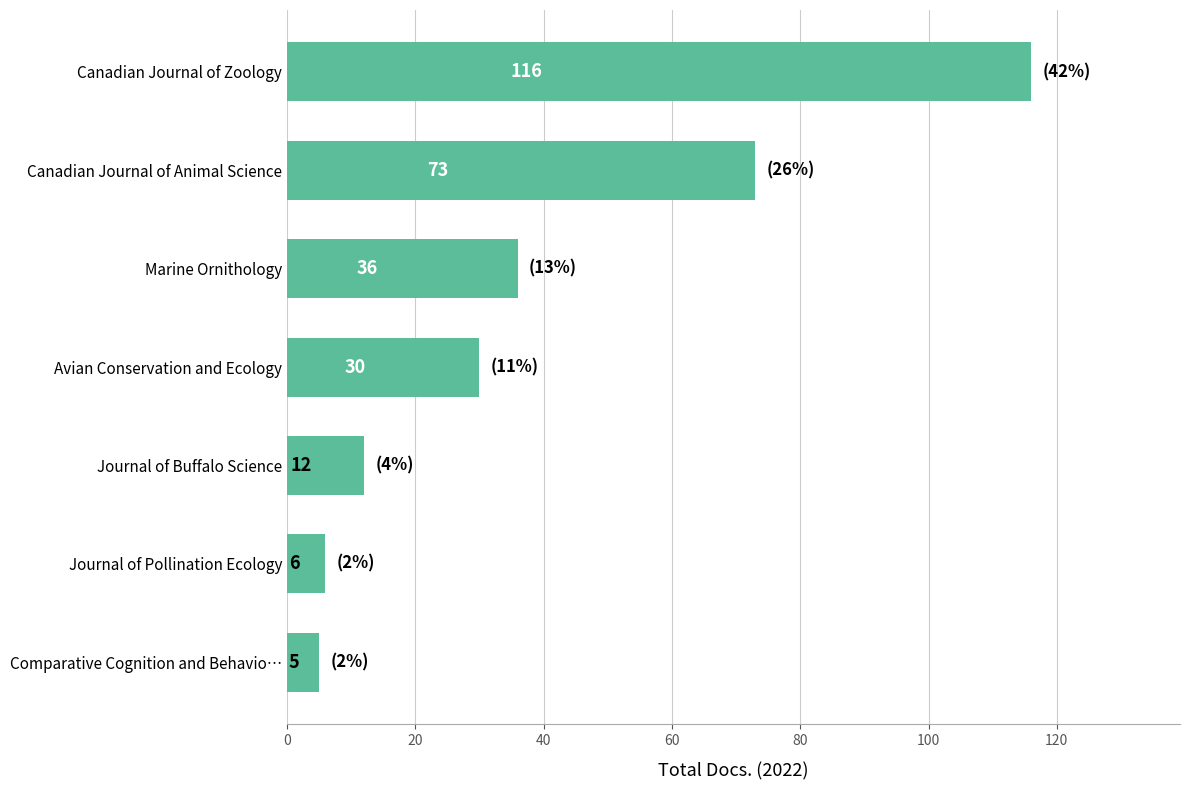

How many categories are shown in the chart?

7